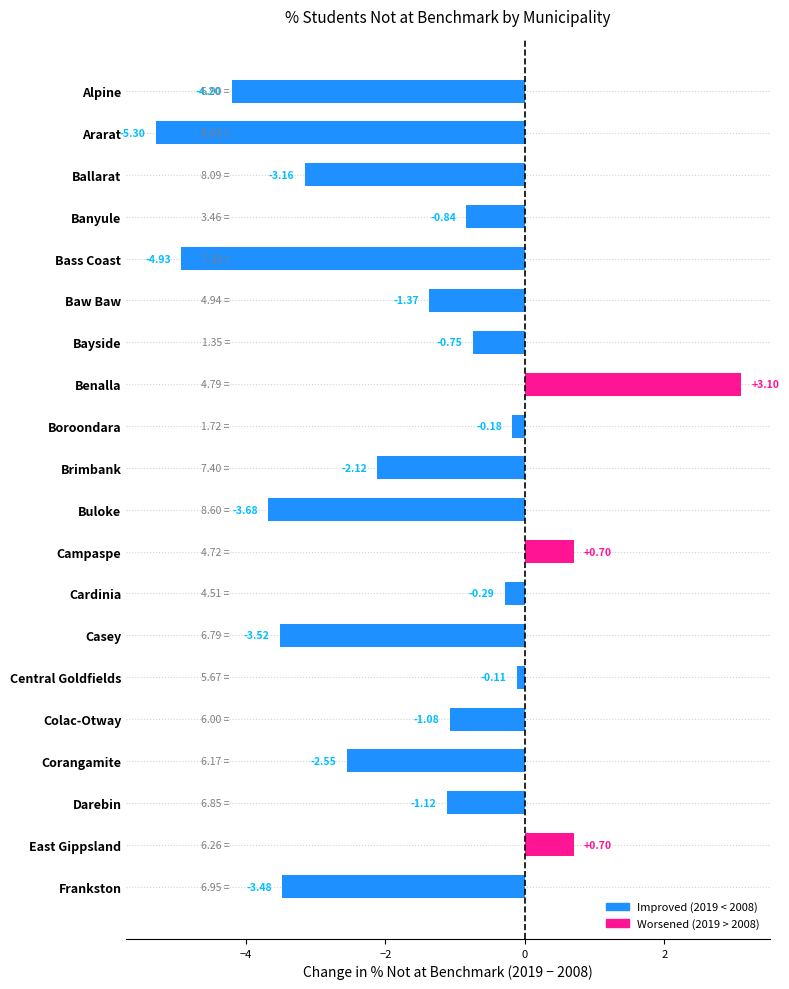

What is the label of the 20th bar from the top?

Frankston